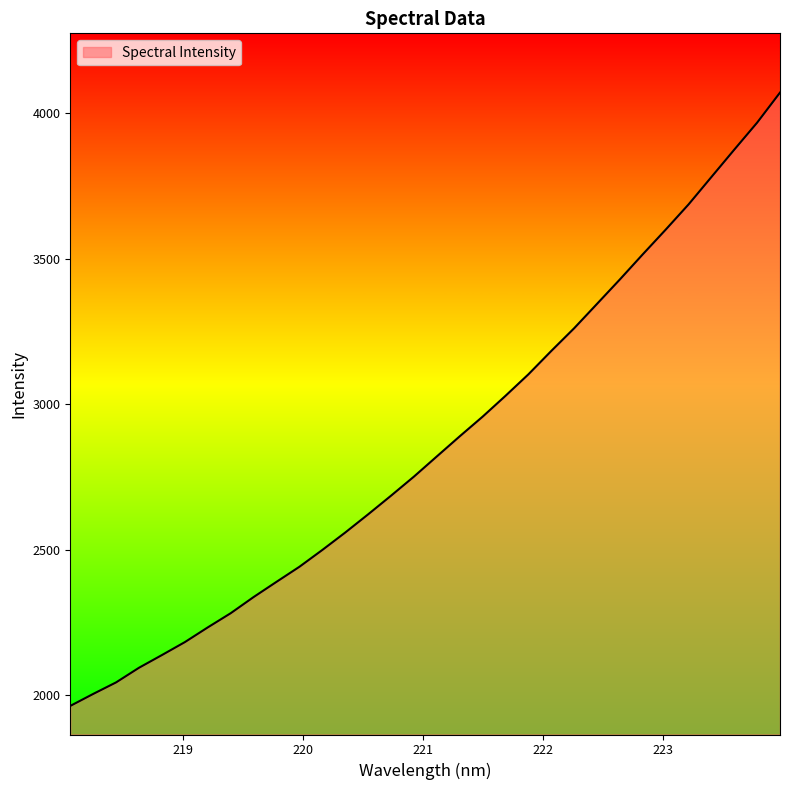

What is the minimum value shown in the chart?

1964.2